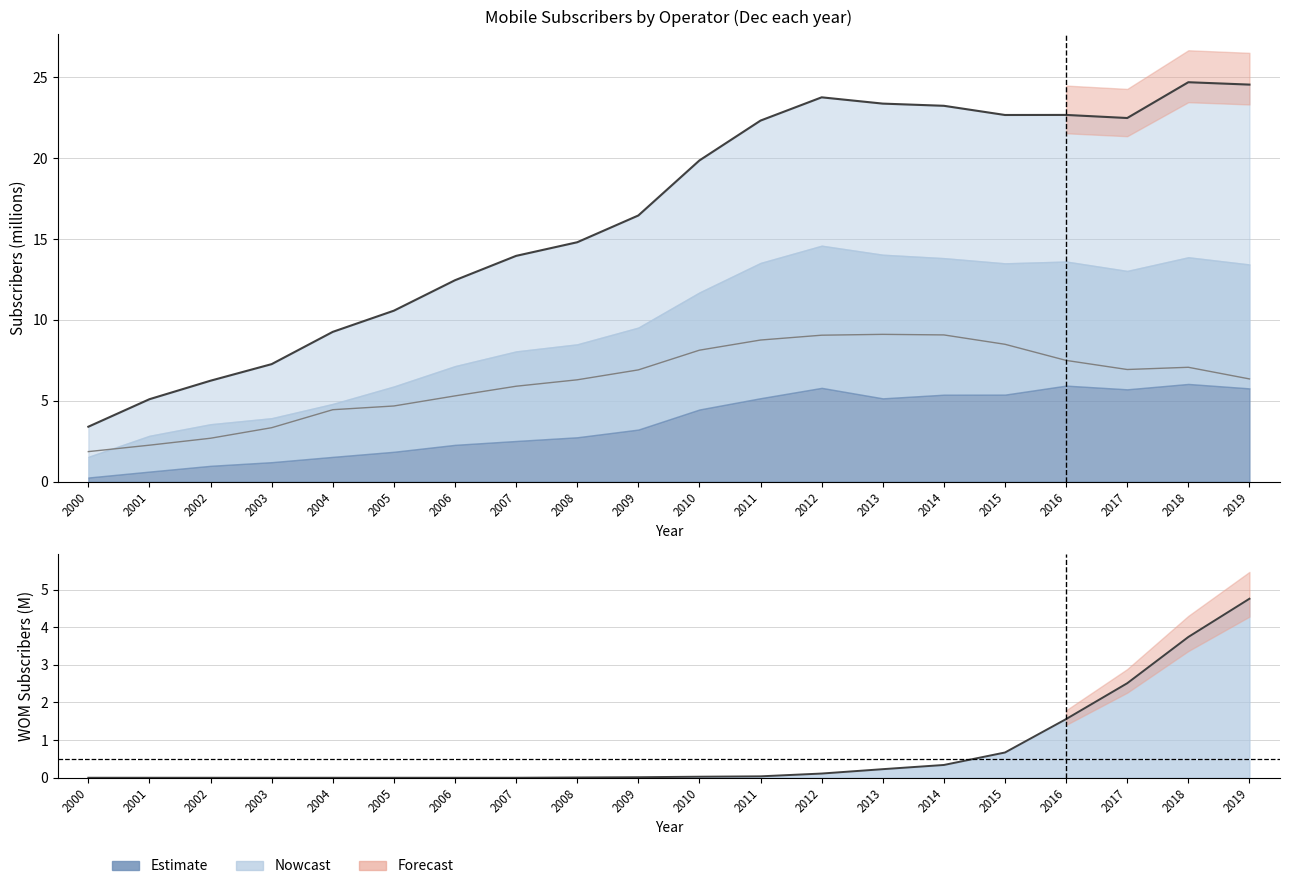

What is the total value across all series at 2008?

21.1